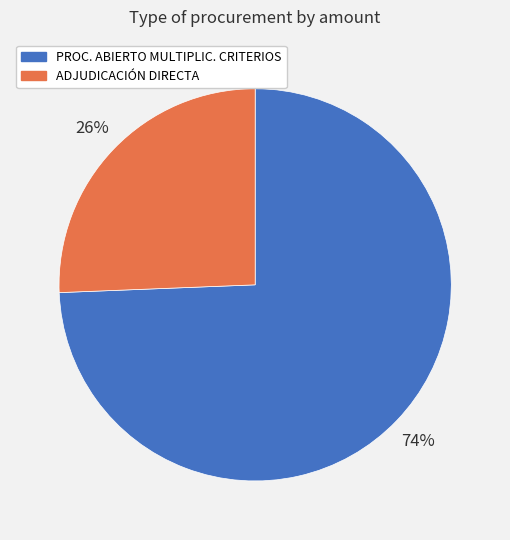

To the nearest percent, what percentage of the pie is PROC. ABIERTO MULTIPLIC. CRITERIOS?

74%